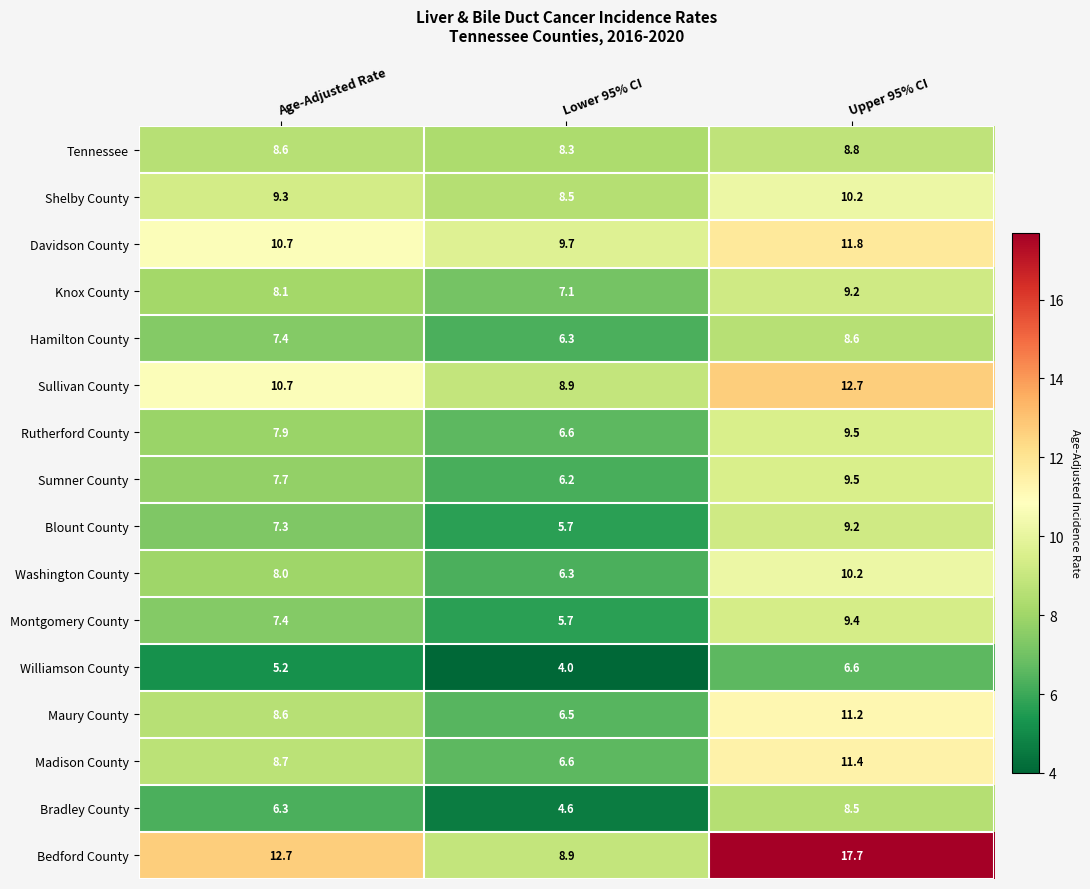

Which series has the largest total across all categories?

Bedford County